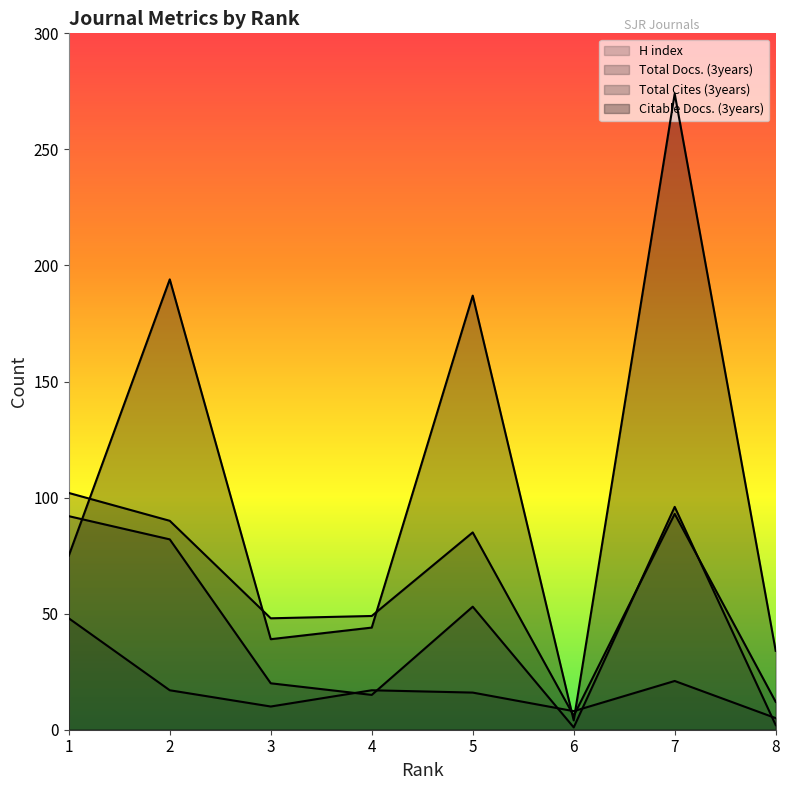

Which series changed the most between 1 and 5?

Citable Docs. (3years)